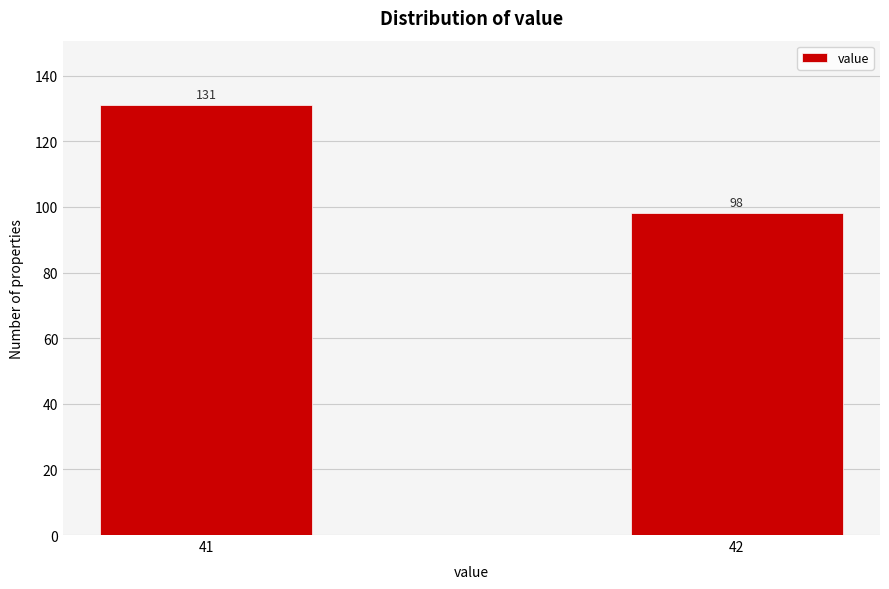

Reading left to right, list all the values displayed in this chart.

41=131	42=98